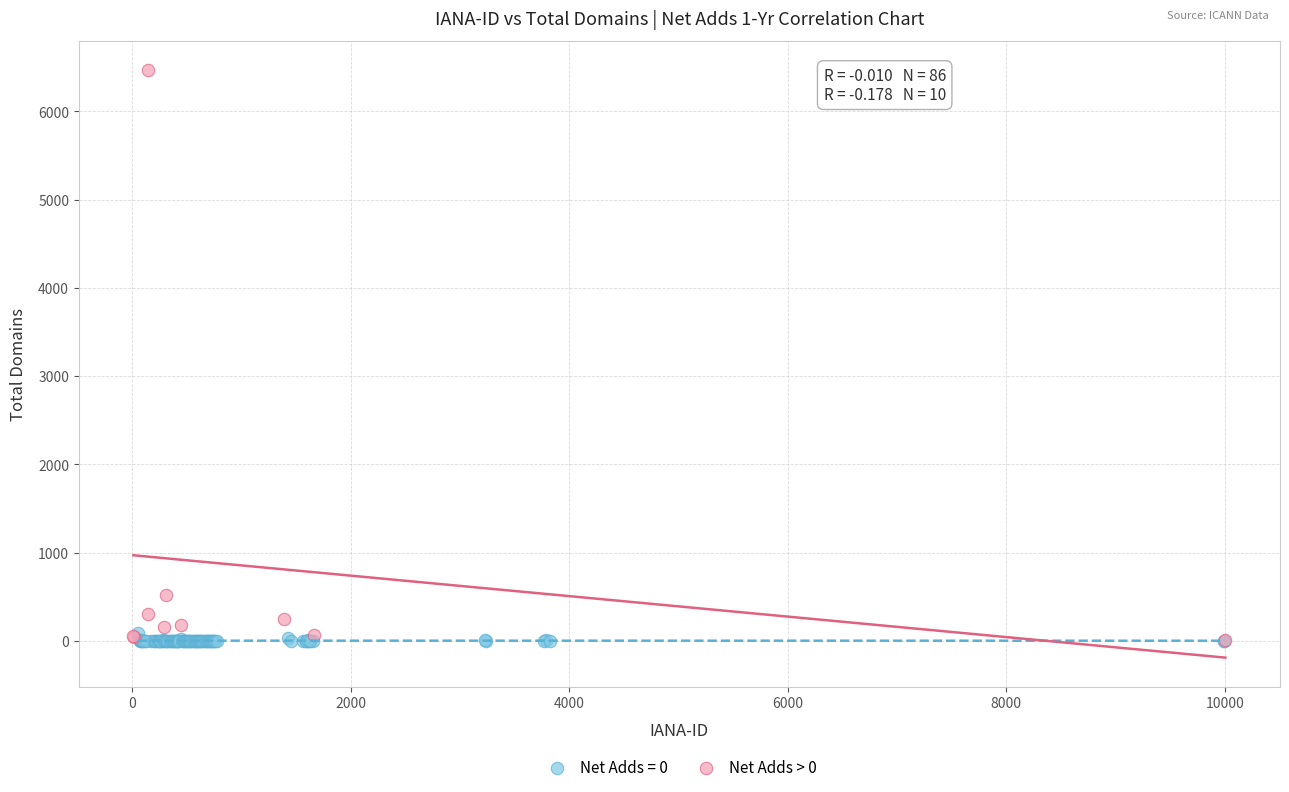

Which series contains the highest Y value?

Net Adds > 0